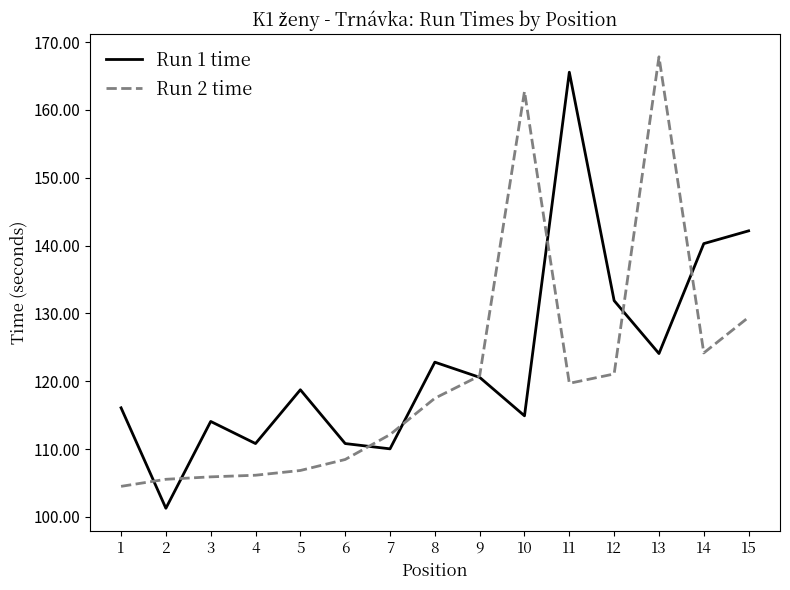

Which series has the widest spread of values?

Run 1 time